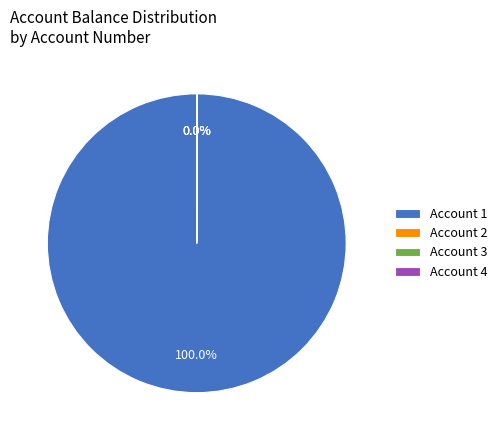

Does any single category account for the majority?

Yes